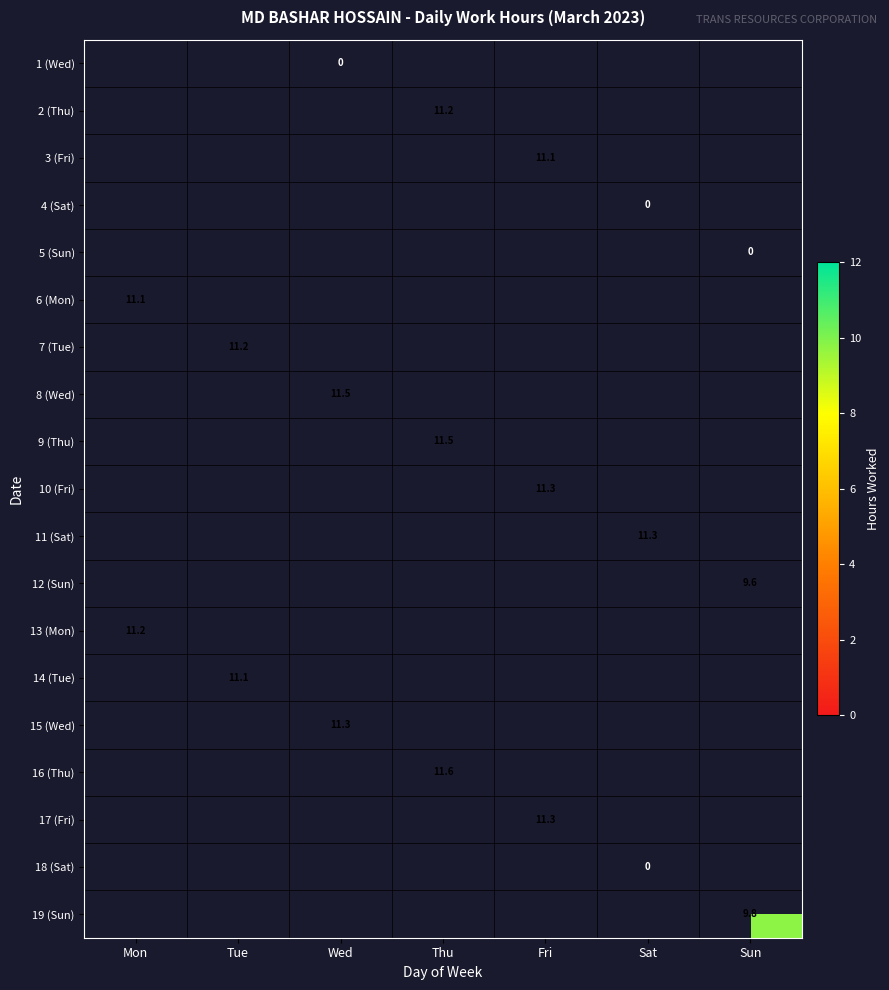

What is the maximum value shown in the chart?

11.6